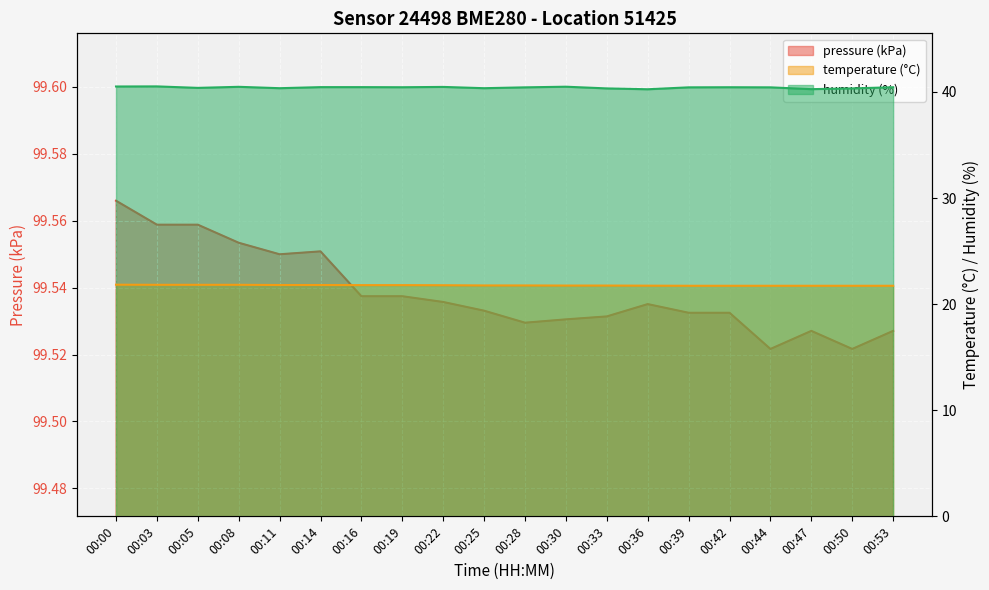

Count the temperature values in the range 21 to 22.

20